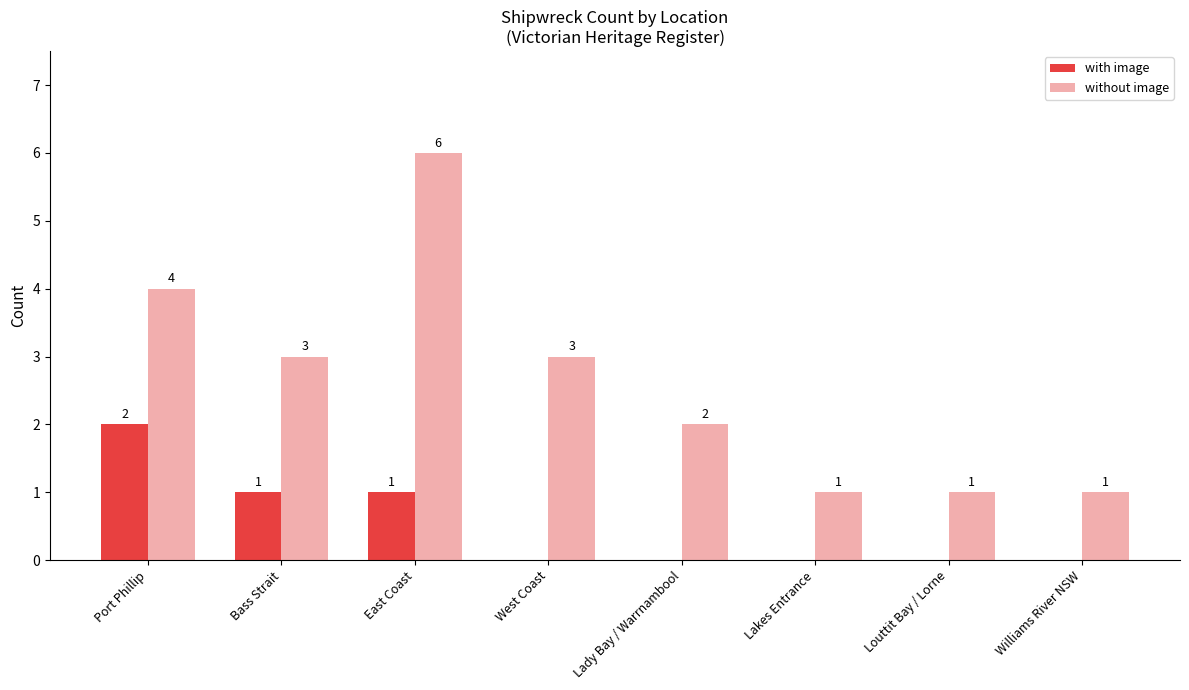

At which category is the sum across all series the highest?

East Coast